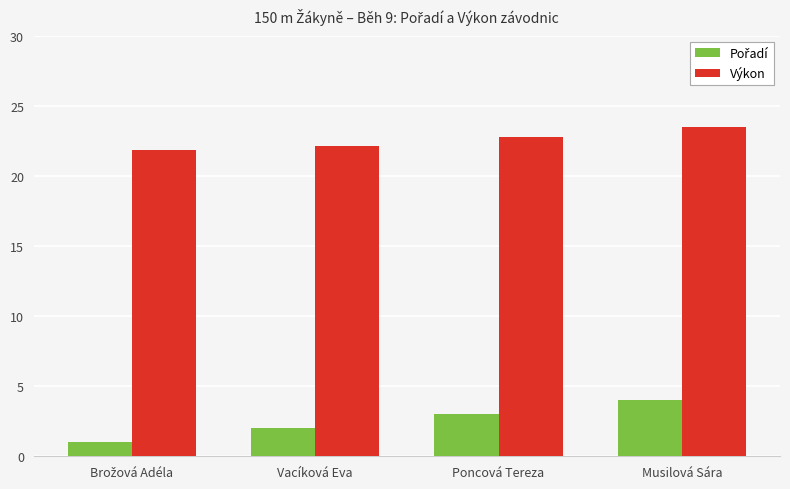

What is the total value across all series at Poncová Tereza?

25.8